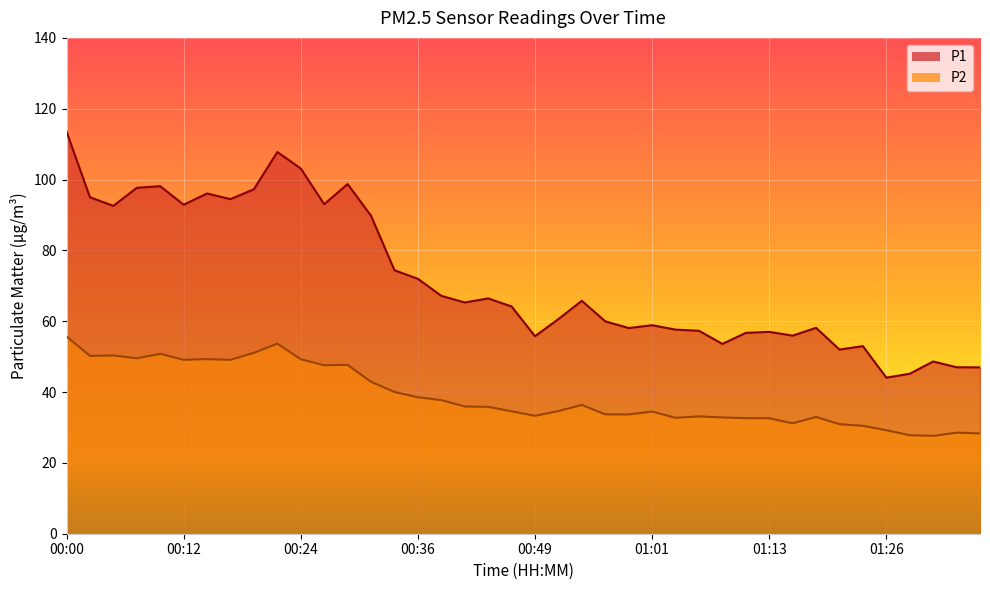

Reading left to right, transcribe all the data shown in this chart.

P1: 00:00=113.5	00:02=95.0	00:05=92.6	00:07=97.7	00:10=98.1	00:12=92.9	00:14=96.1	00:17=94.5	00:19=97.3	00:22=107.8	00:24=103.1	00:27=93.0	00:29=98.7	00:32=89.8	00:34=74.4	00:36=72.0	00:39=67.2	00:41=65.3	00:44=66.4	00:46=64.2	00:49=55.8	00:51=60.6	00:54=65.8	00:56=60.0	00:58=58.1	01:01=58.9	01:03=57.6	01:06=57.3	01:08=53.6	01:11=56.7	01:13=57.0	01:16=55.9	01:18=58.1	01:21=52.0	01:23=53.0	01:26=44.1	01:28=45.2	01:31=48.6	01:33=47.0	01:35=47.0
P2: 00:00=55.7	00:02=50.2	00:05=50.3	00:07=49.5	00:10=50.8	00:12=49.1	00:14=49.3	00:17=49.1	00:19=51.1	00:22=53.7	00:24=49.3	00:27=47.6	00:29=47.7	00:32=42.9	00:34=40.0	00:36=38.5	00:39=37.7	00:41=35.9	00:44=35.8	00:46=34.6	00:49=33.3	00:51=34.6	00:54=36.4	00:56=33.7	00:58=33.7	01:01=34.5	01:03=32.7	01:06=33.1	01:08=32.8	01:11=32.6	01:13=32.6	01:16=31.2	01:18=33.0	01:21=30.9	01:23=30.5	01:26=29.2	01:28=27.8	01:31=27.6	01:33=28.5	01:35=28.3